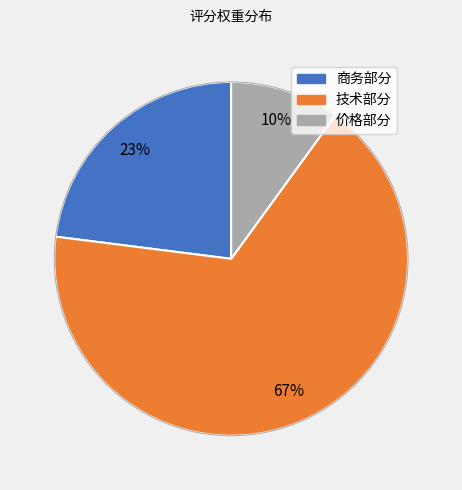

Is it true that 技术部分 is 58% of the pie?

False